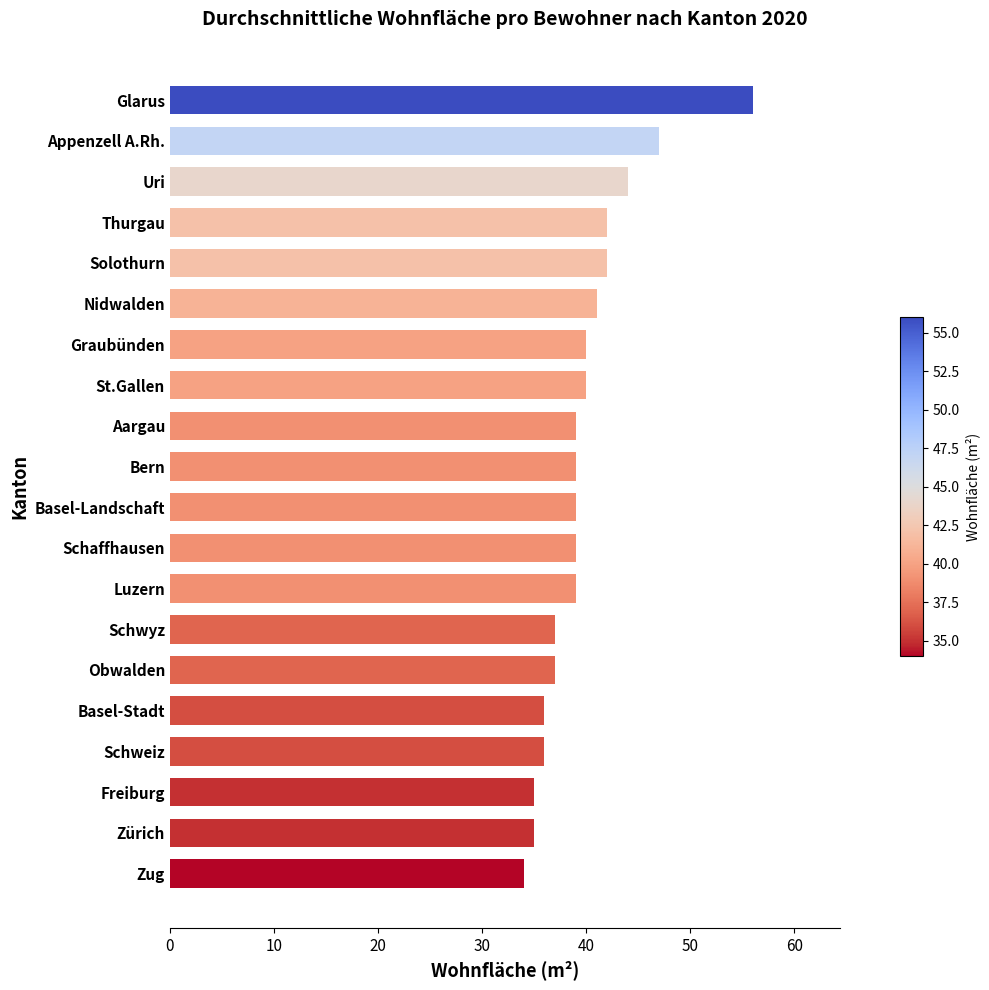

What is the ratio of the value at Appenzell A.Rh. to the value at Zug?

1.4